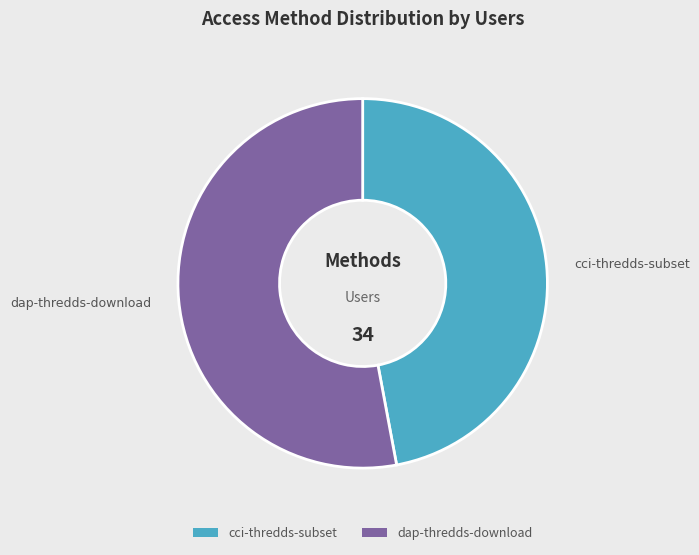

Do dap-thredds-download and cci-thredds-subset together represent more than half of the pie?

Yes